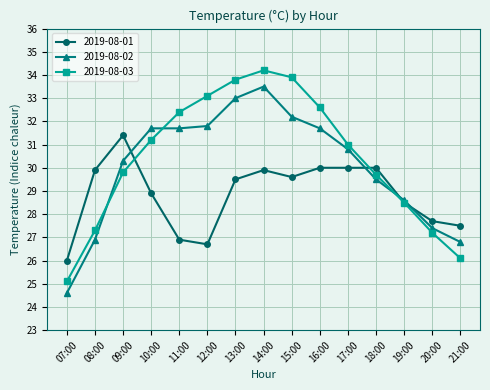

How many lines are shown in the chart?

3